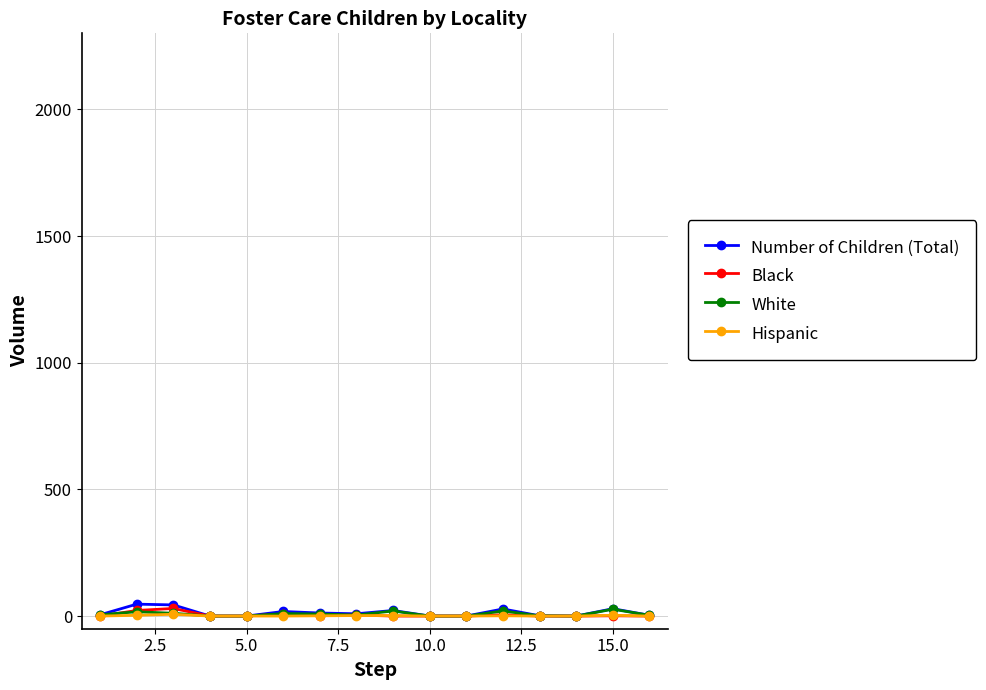

How many lines are shown in the chart?

4